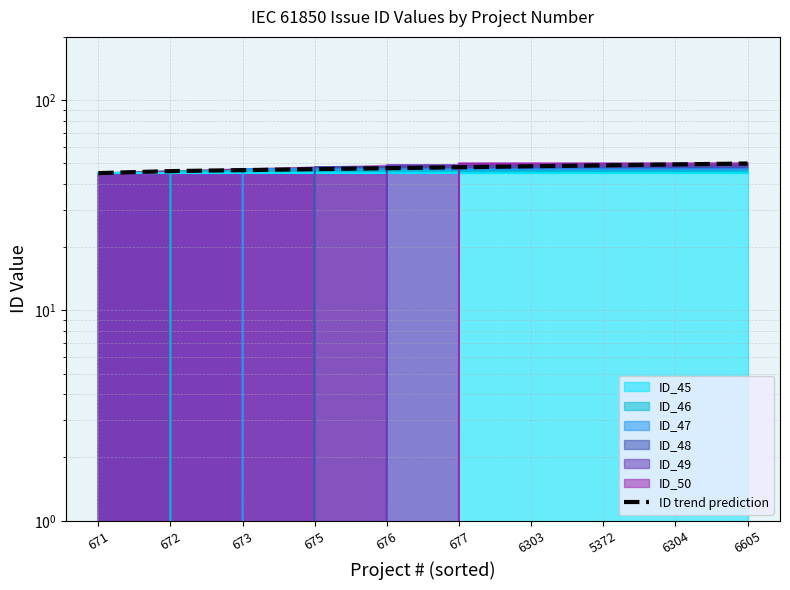

What is the change in value from 6303 to 5372?

+0.5